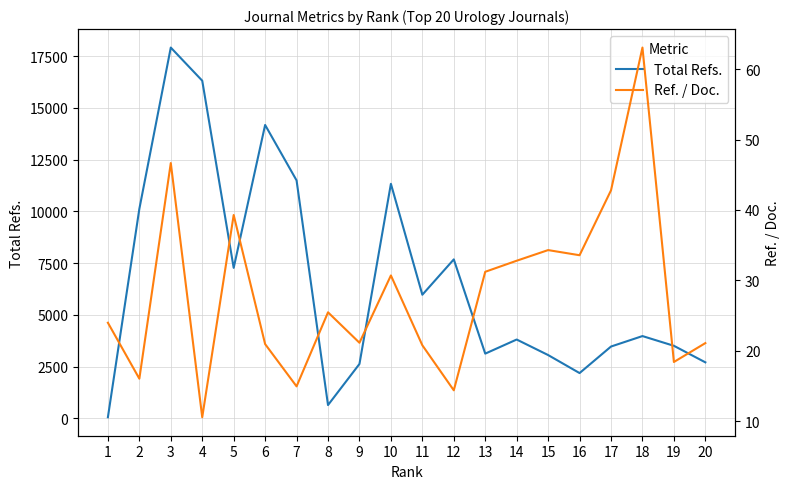

Read the Total Refs. value at 16.

2183